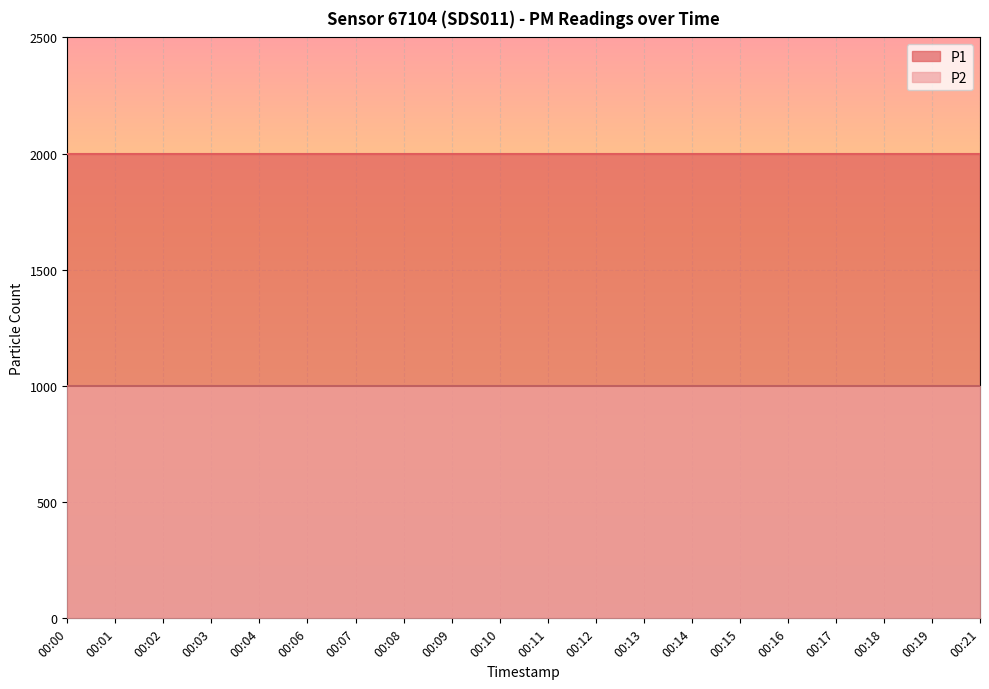

At which category is the sum across all series the highest?

00:00